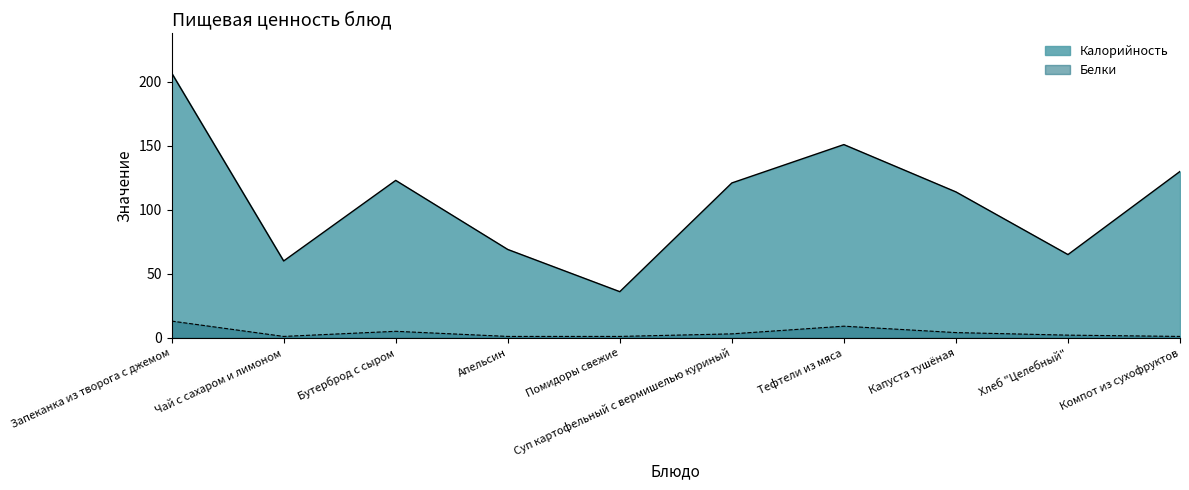

What is the sum of all Калорийность values?

1076